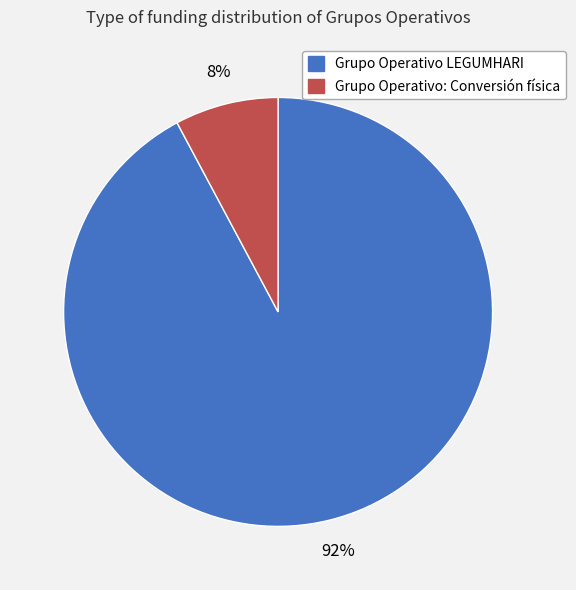

Is it true that Grupo Operativo: Conversión física is 8% of the pie?

True